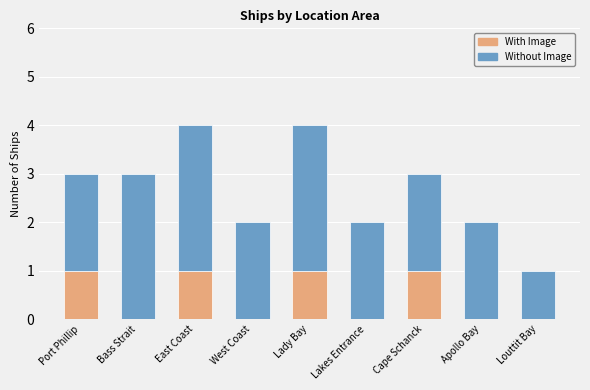

What are all the series names shown in the legend?

With Image, Without Image